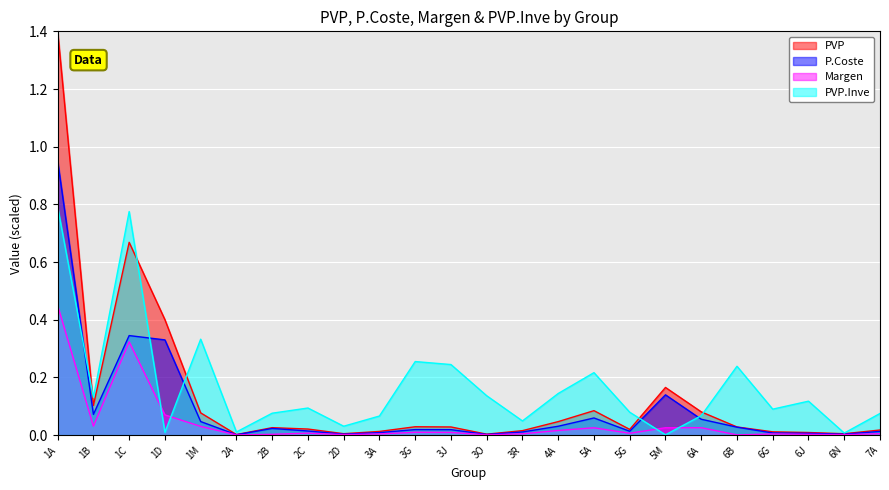

At which category is the sum across all series the highest?

1A